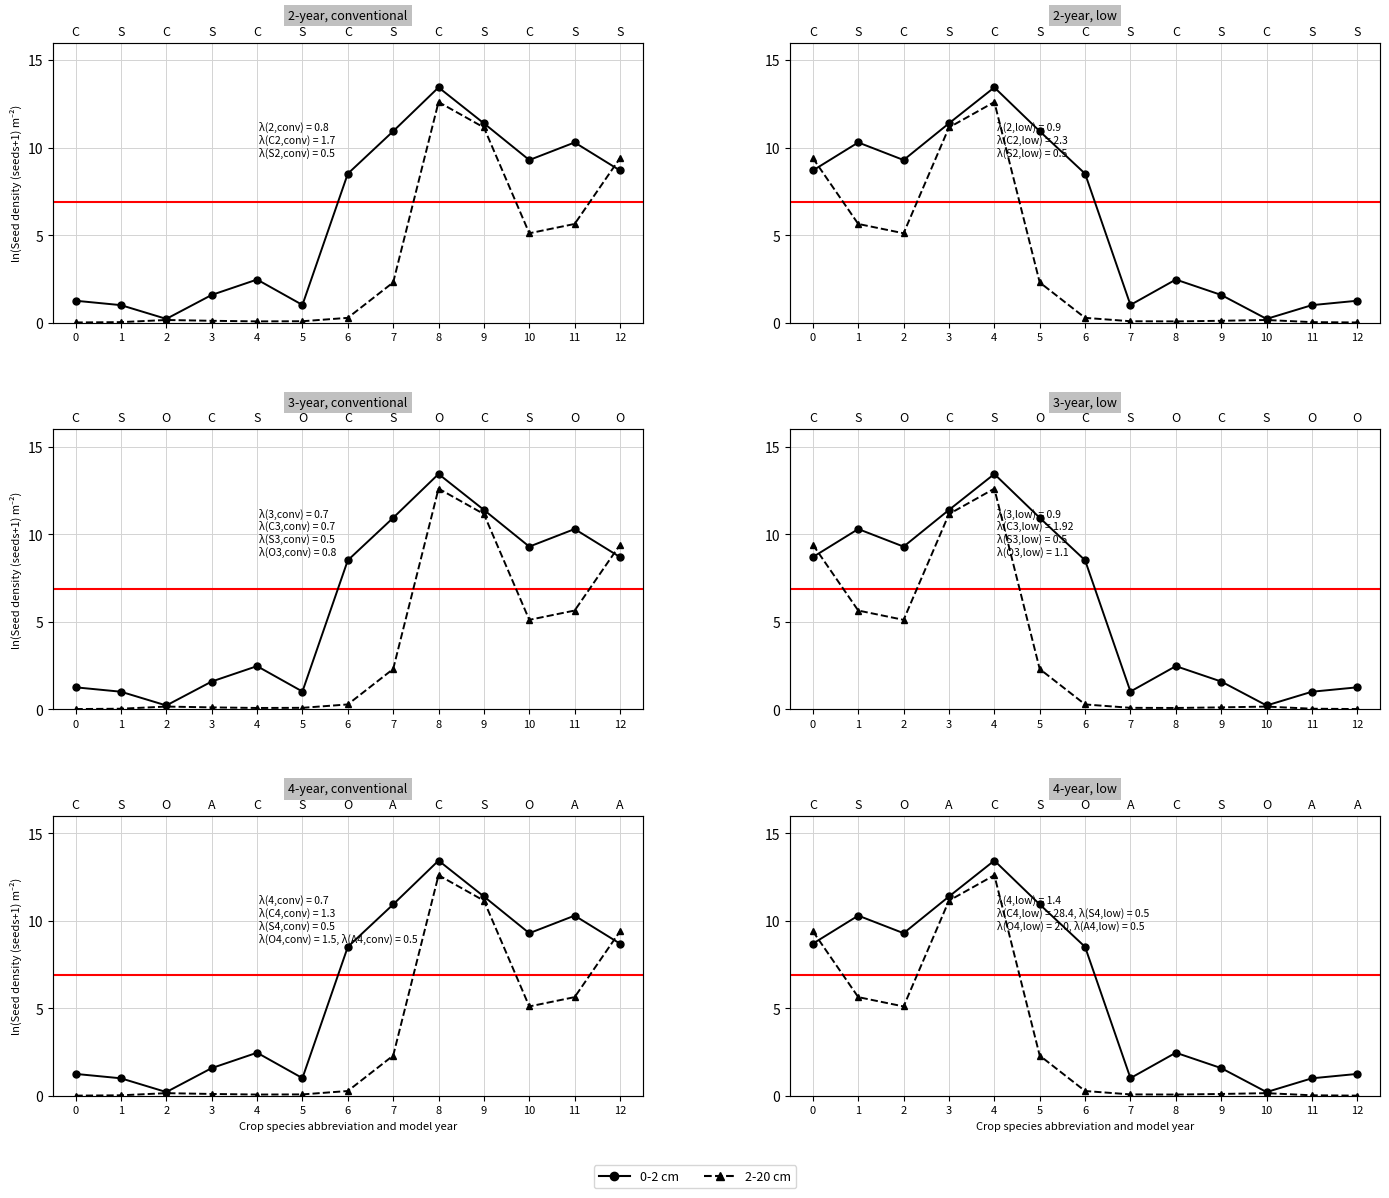

What is the sum of all 0-2 cm values?

80.2